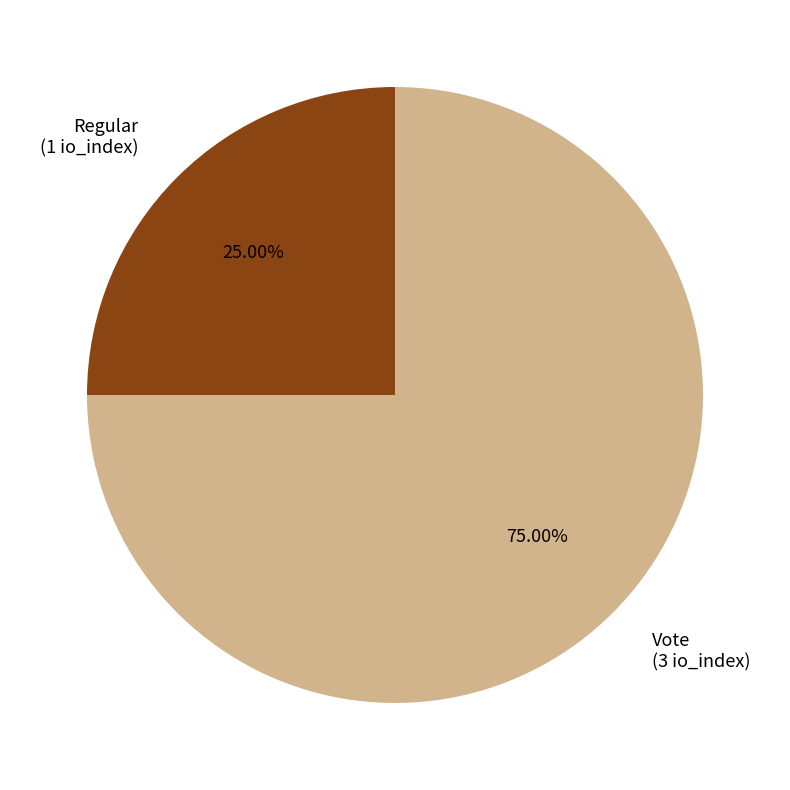

To the nearest percent, what is the difference between the largest and smallest slice percentages?

50%